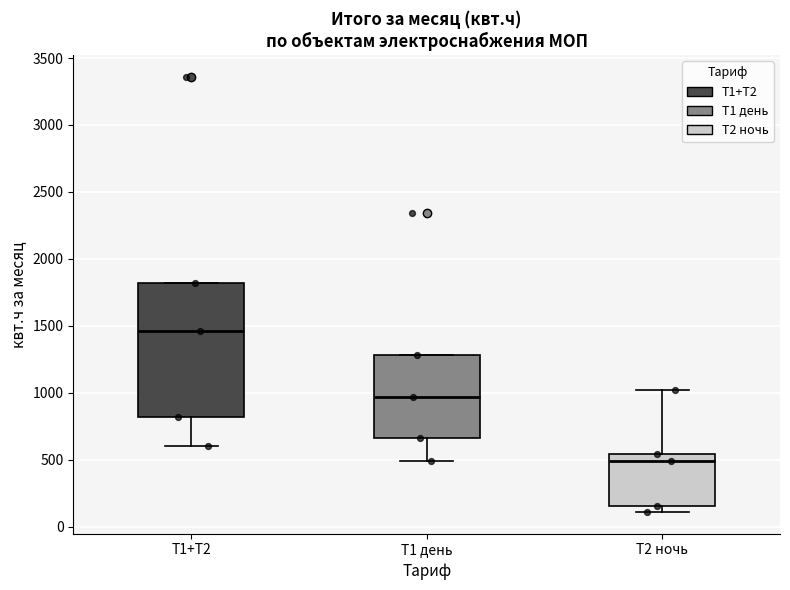

Which box has the highest median line?

Т1+Т2